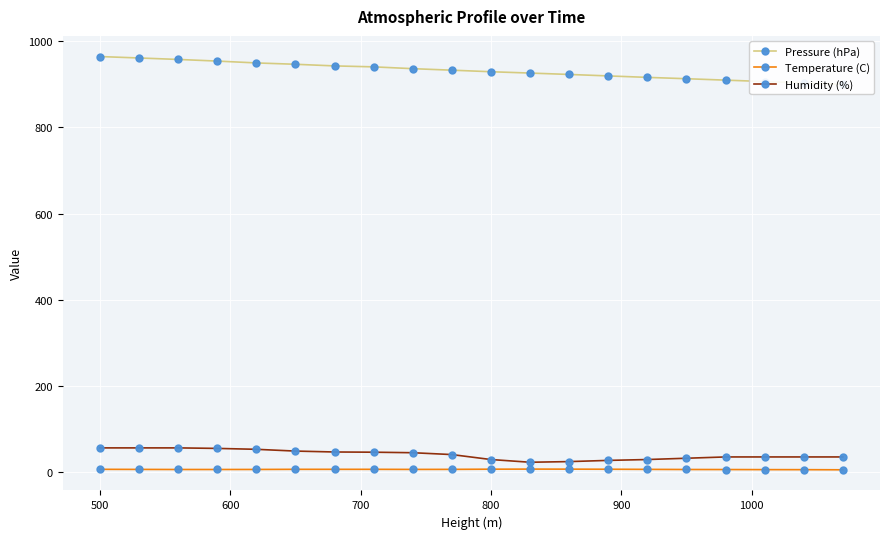

What is the minimum value shown in the chart?

6.2